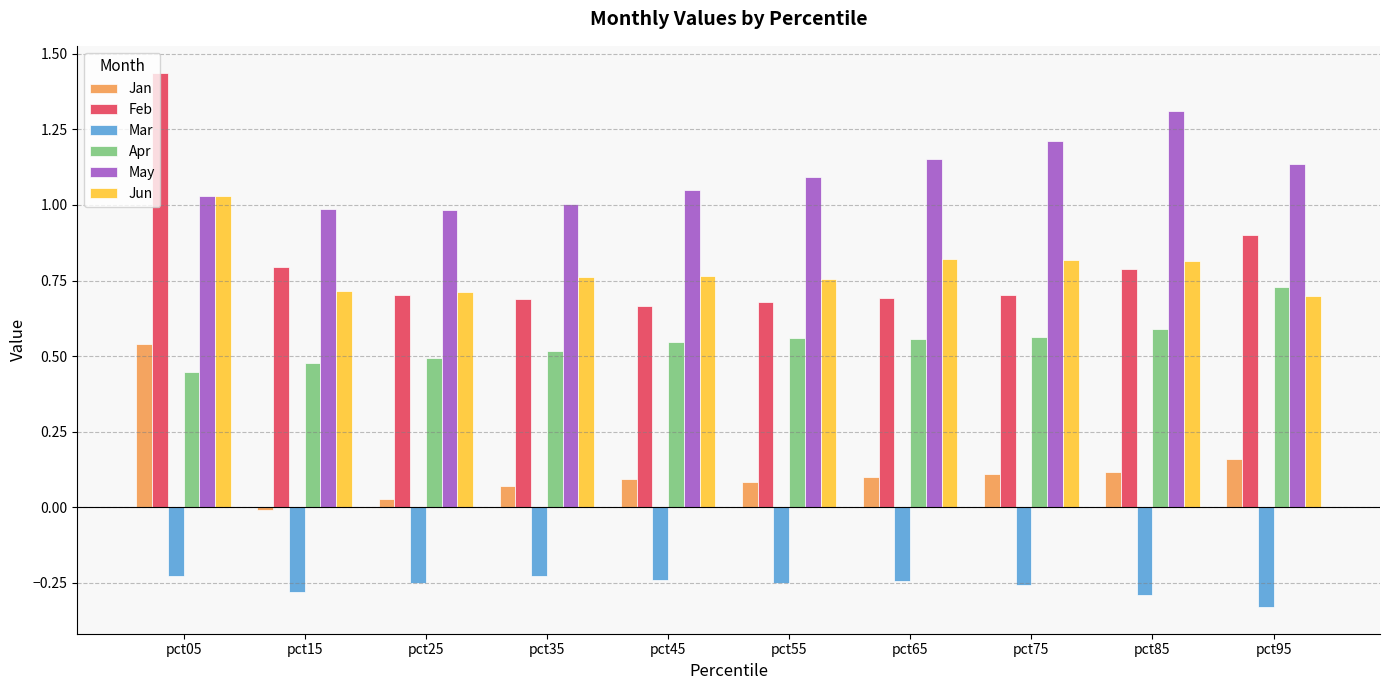

Which label corresponds to the smallest value in the chart?

pct95